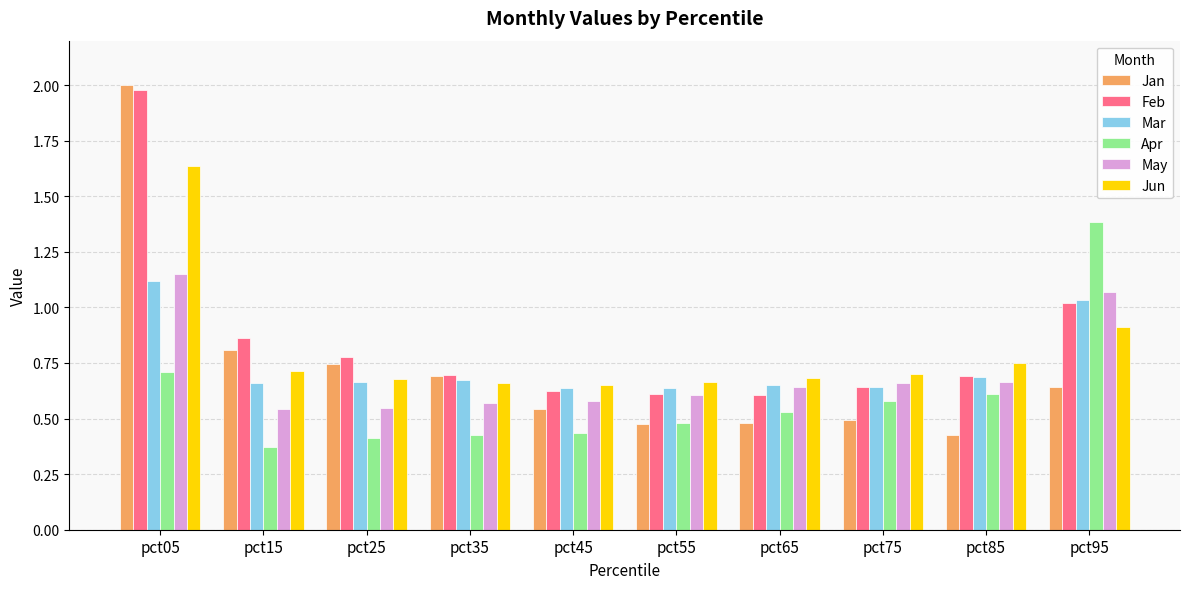

What is the sum of all Jan values?

7.3